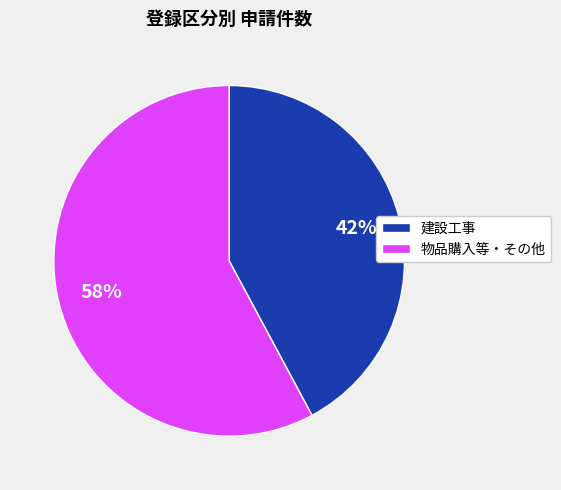

To the nearest percent, what portion does 建設工事 represent?

42%